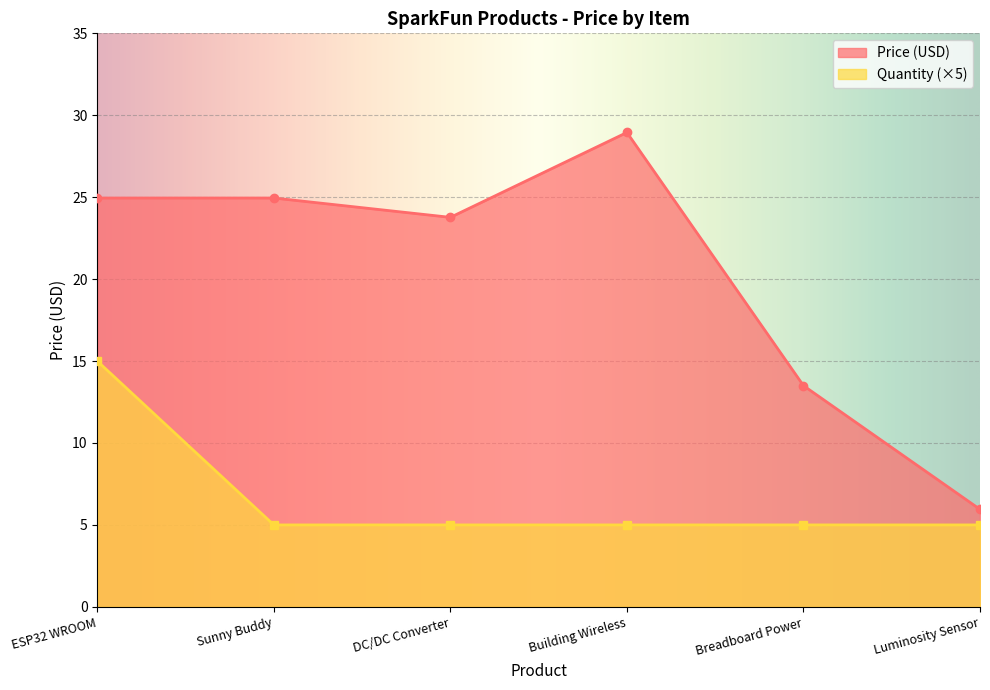

The Quantity series shows 5.0 at DC/DC Converter. True or false?

True